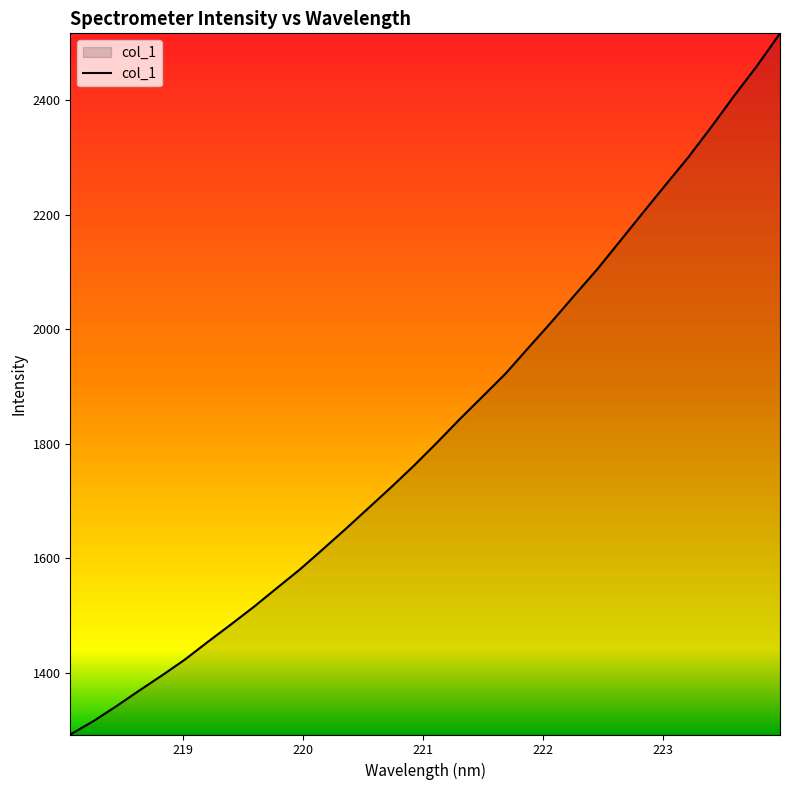

Does the chart have visible grid lines?

No